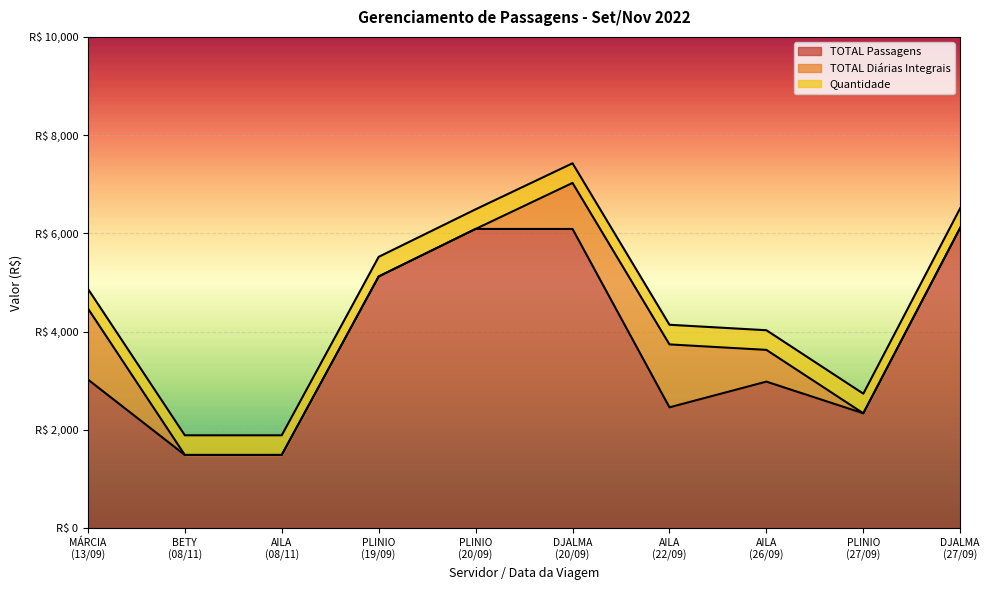

True or false: TOTAL Passagens and Quantidade cross at least once.

False